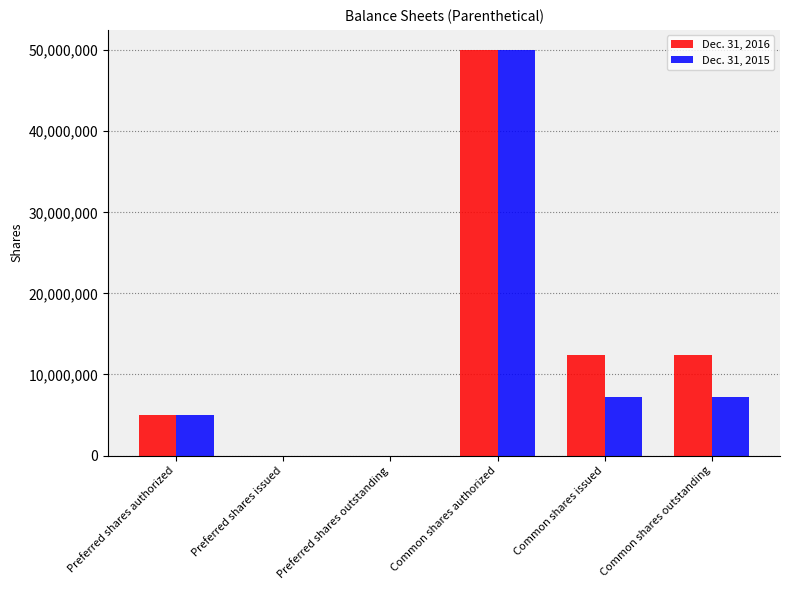

What is the total value across all series at Common shares outstanding?

19552134